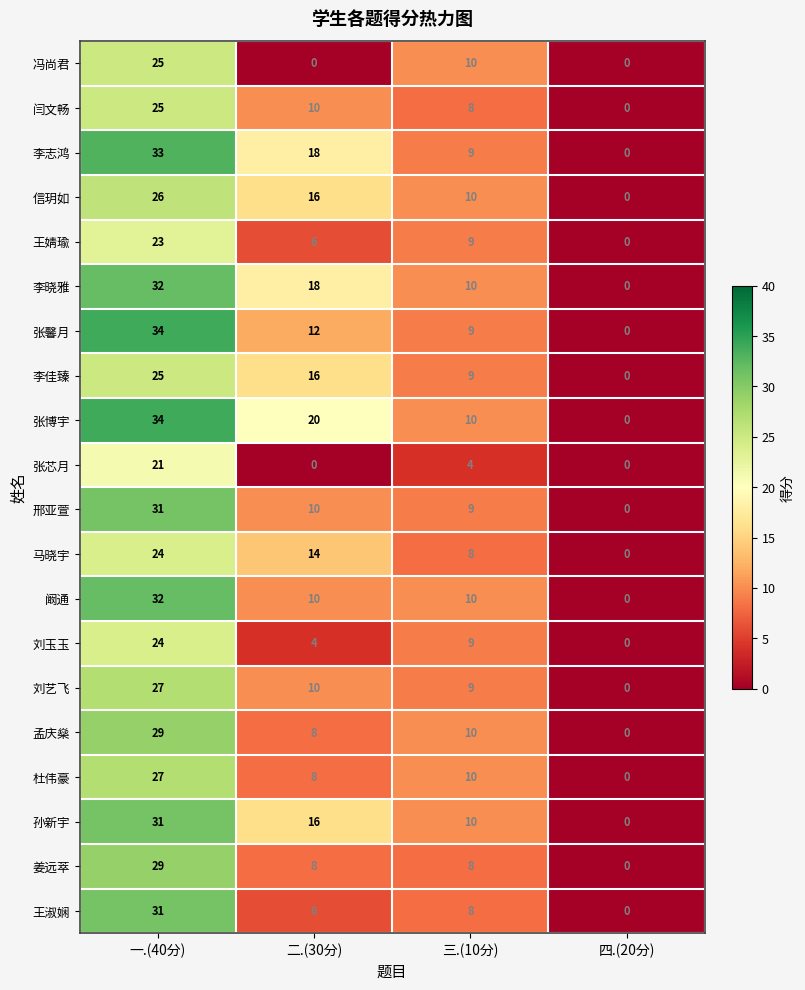

True or false: 张博宇 has a value of 20 at 二.(30分).

True